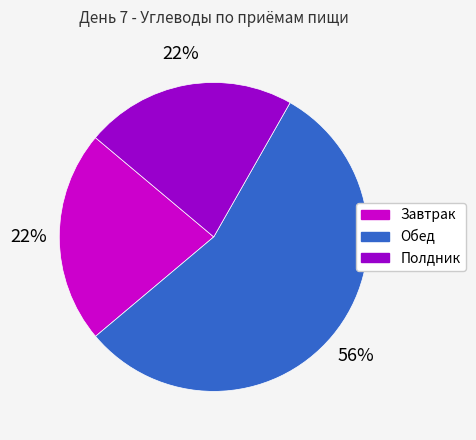

Is the sum of Завтрак and Полдник greater than half?

No